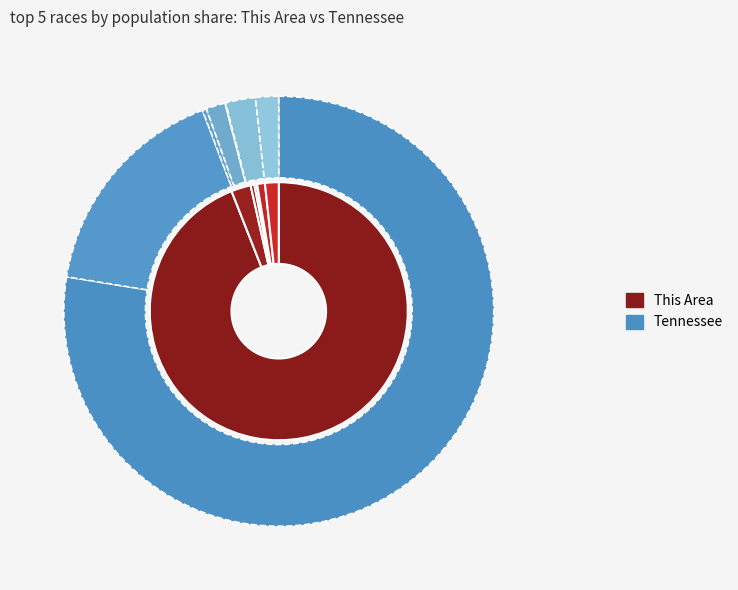

To the nearest percent, what percentage of the pie is Two or More Races?

2%